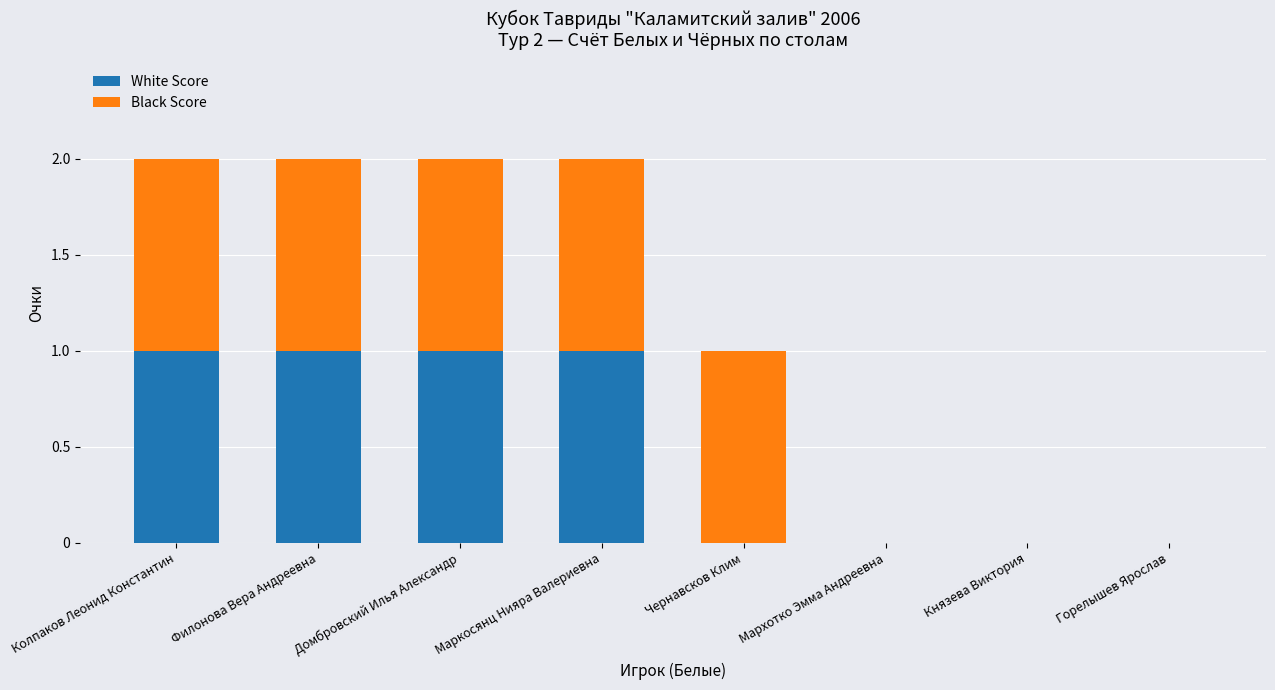

True or false: White Score has a value of 2 at Колпаков Леонид Константин.

False